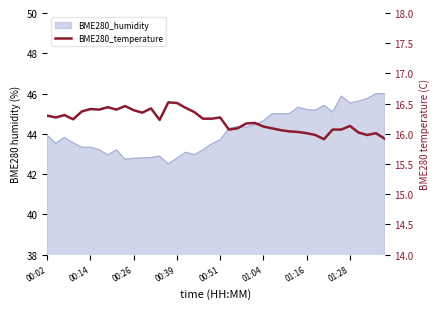

How many lines are shown in the chart?

1